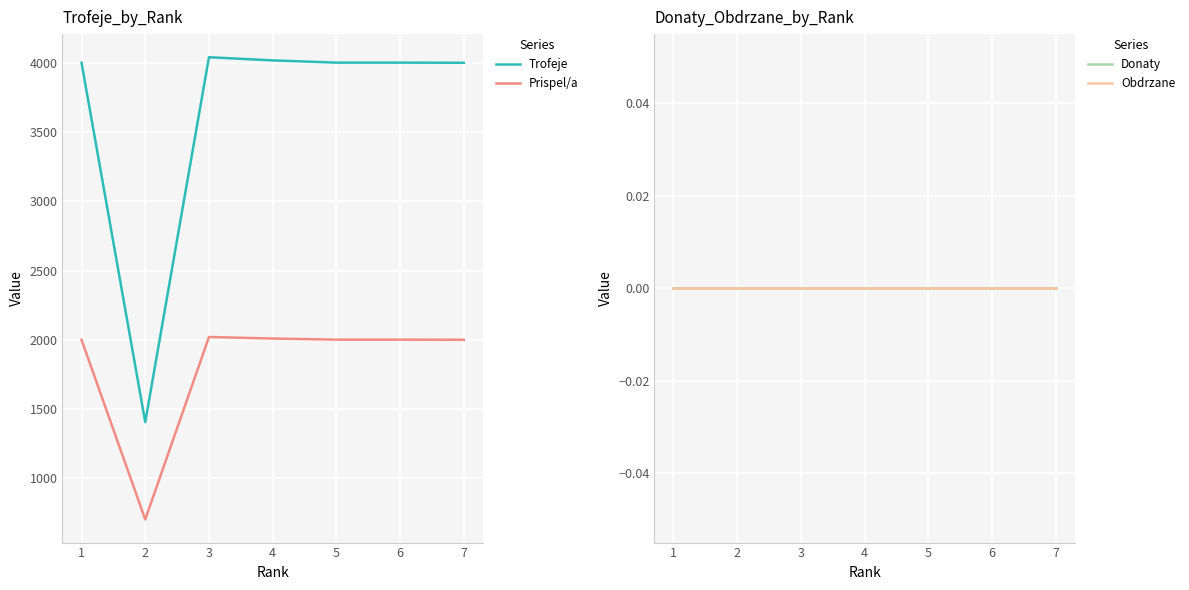

Does the chart display data point markers on the line(s)?

No